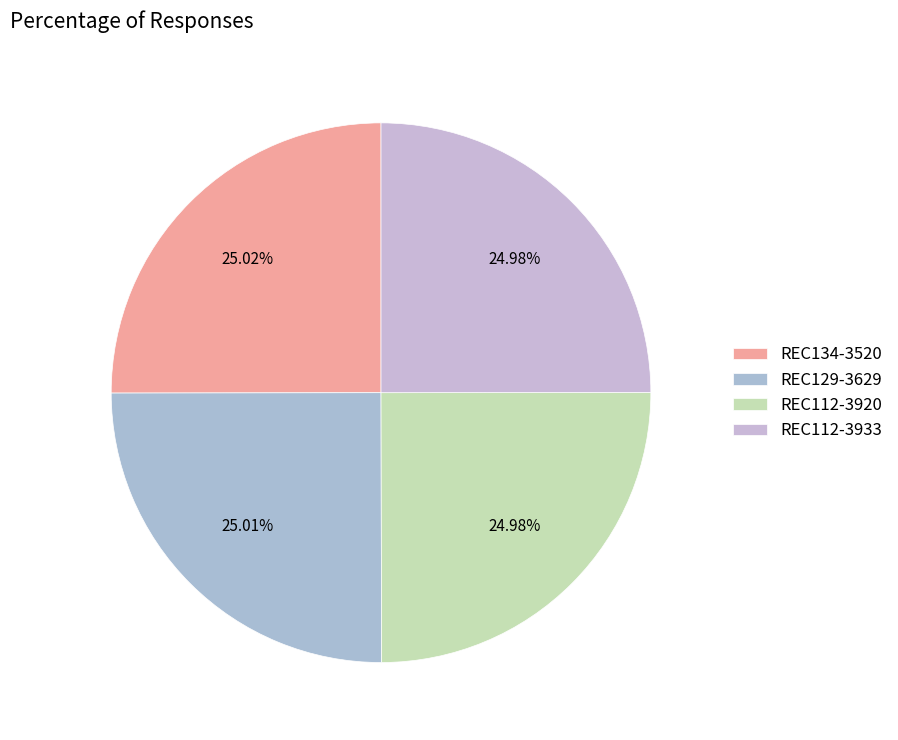

To the nearest percent, what portion does REC112-3920 represent?

25%